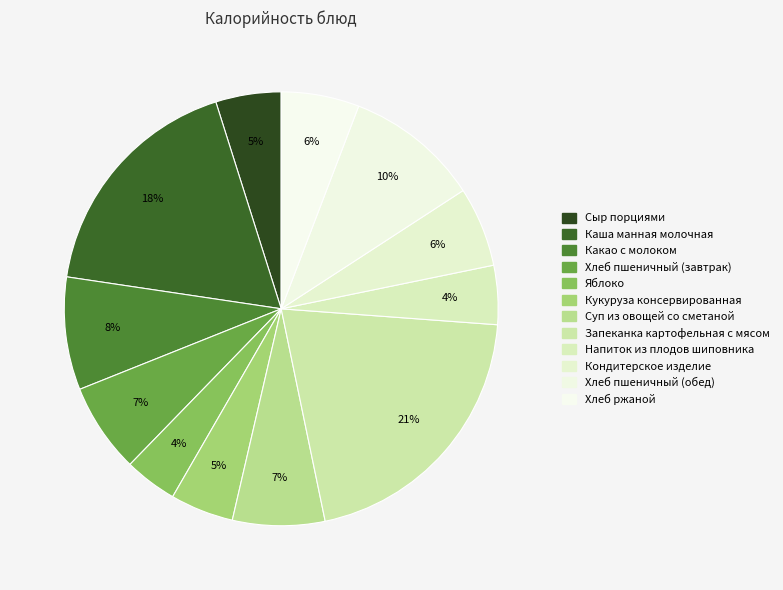

What percentage do Хлеб ржаной and Яблоко together represent?

9.7%